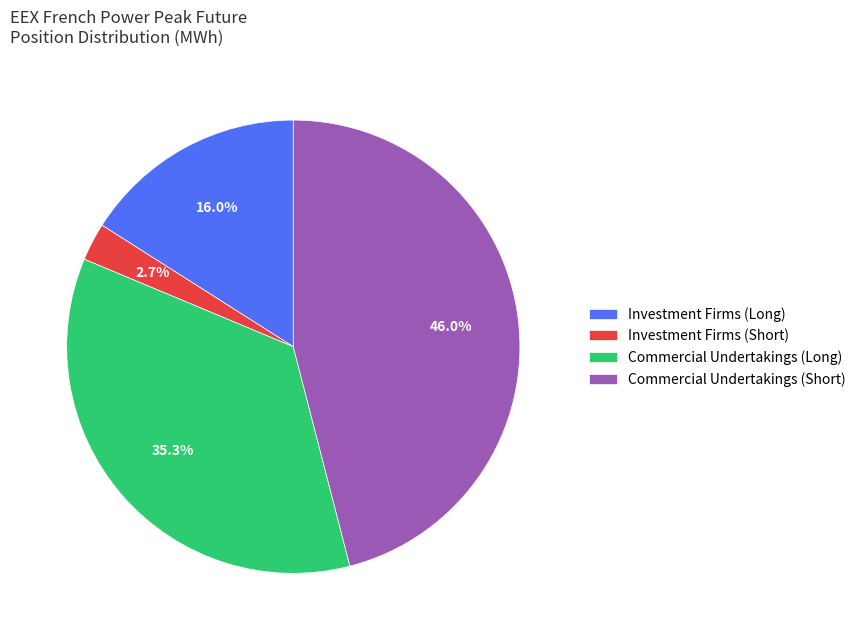

Is there a majority slice in this chart?

No